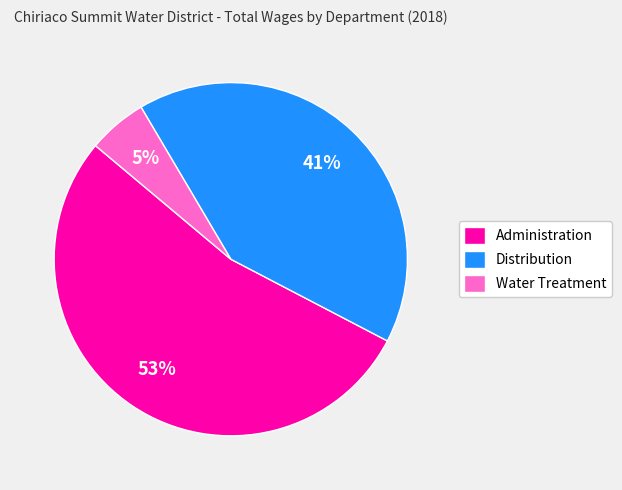

Combined, do Administration and Distribution account for over 50%?

Yes